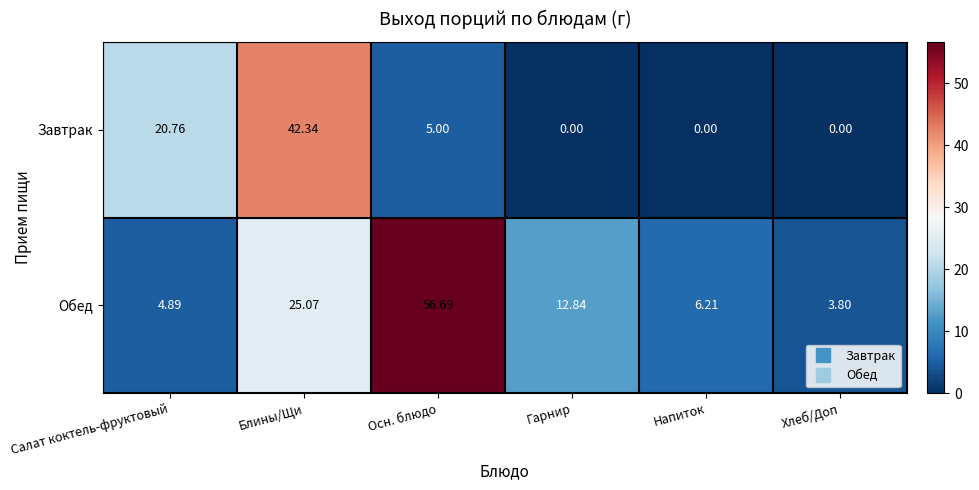

Which series has the largest total across all categories?

Обед